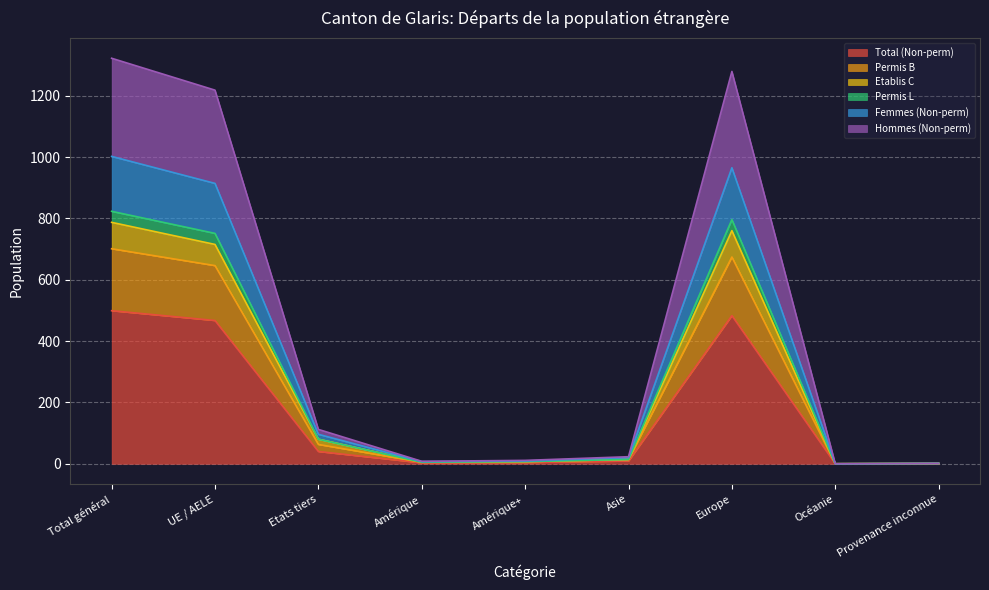

The Total (Non-perm) series shows 331 at Europe. True or false?

False